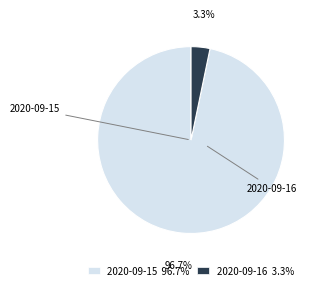

Which category has the biggest portion of the pie?

2020-09-15